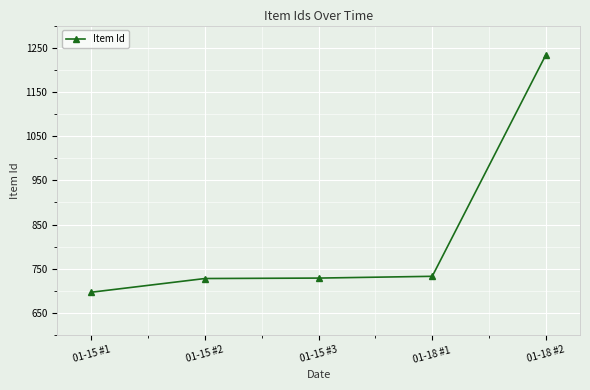

What position from the right is 01-18 #1?

2